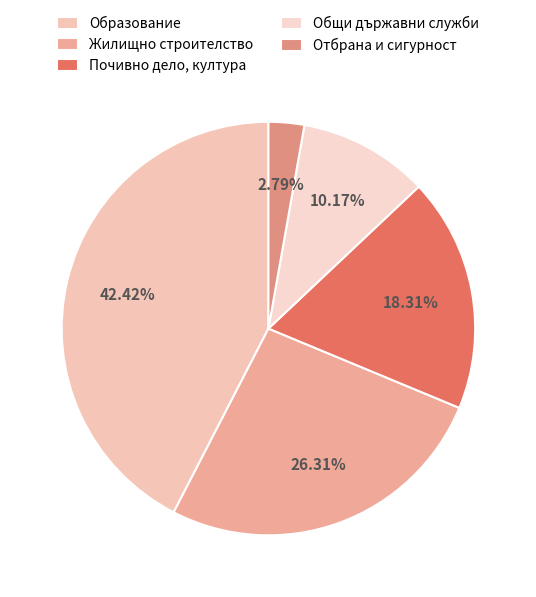

Does Отбрана и сигурност represent more than half of the total?

No